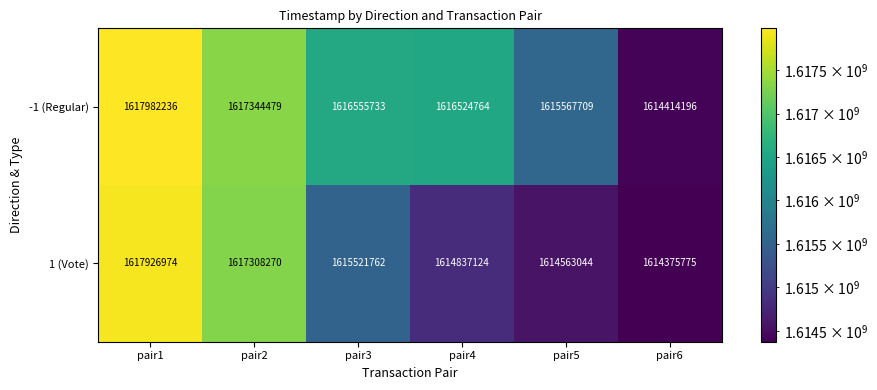

True or false: 1 (Vote) has a value of 907586381 at pair6.

False